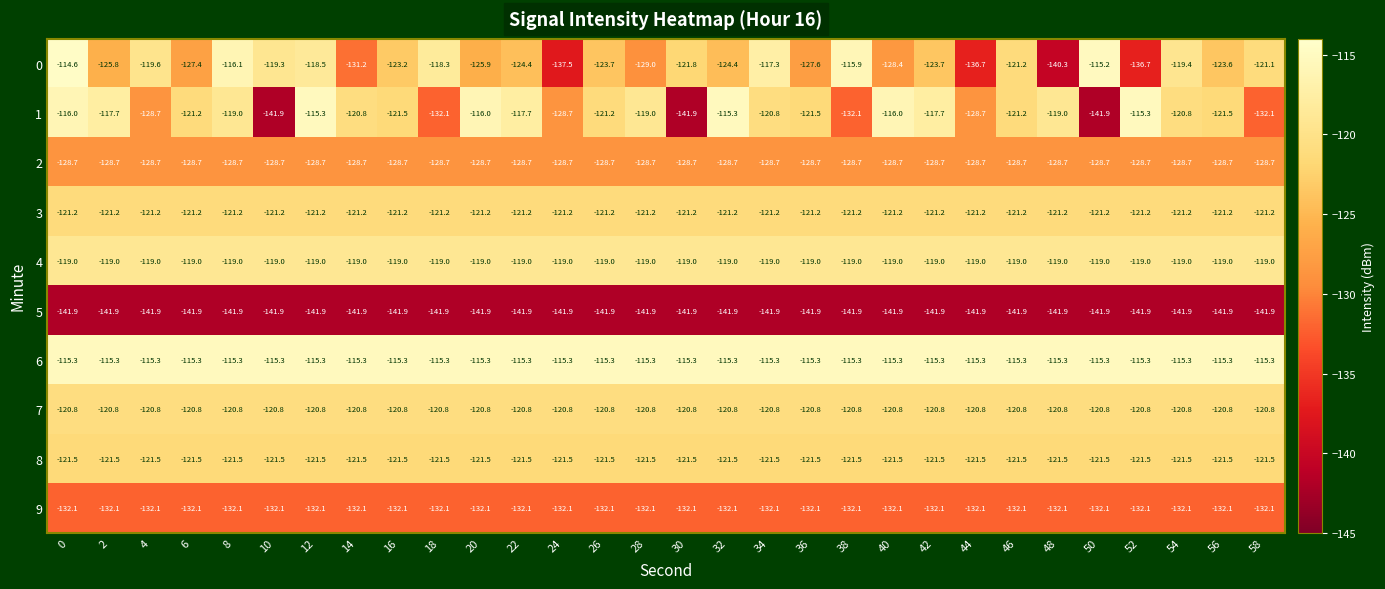

Which series has the largest range (max minus min)?

1